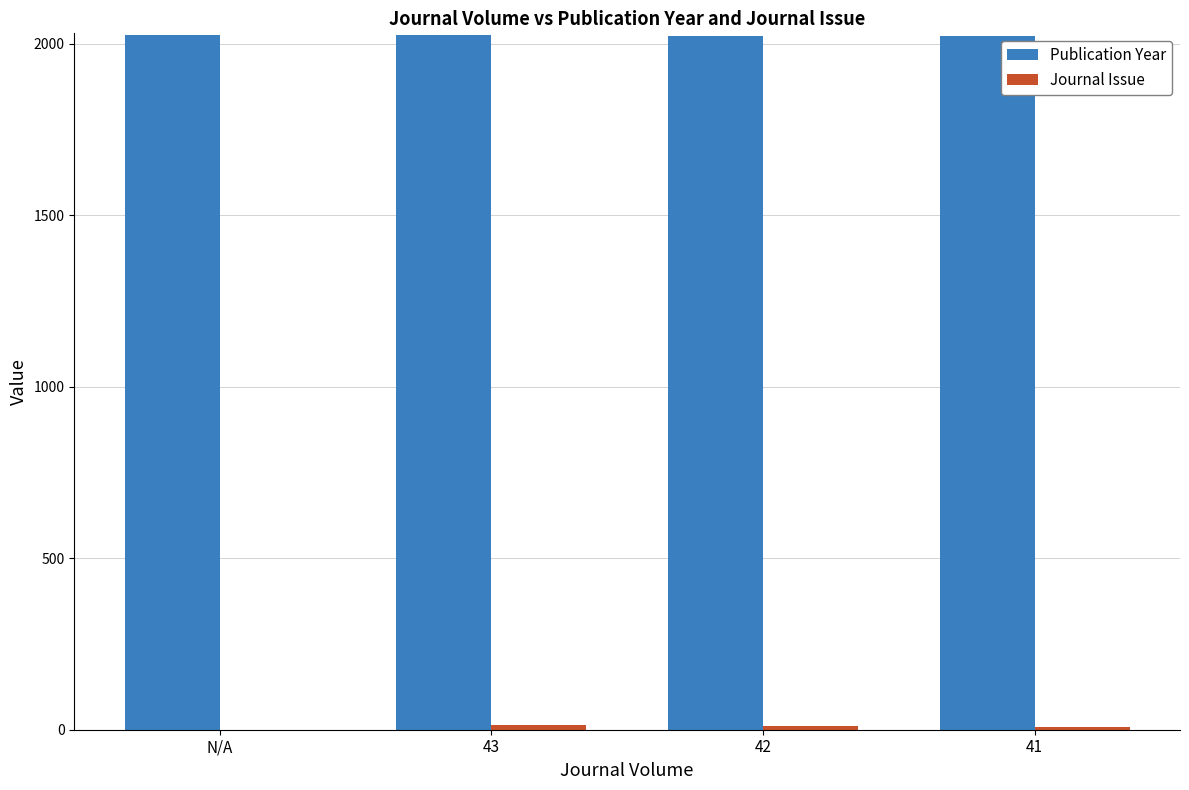

Which series has the largest total across all categories?

Publication Year